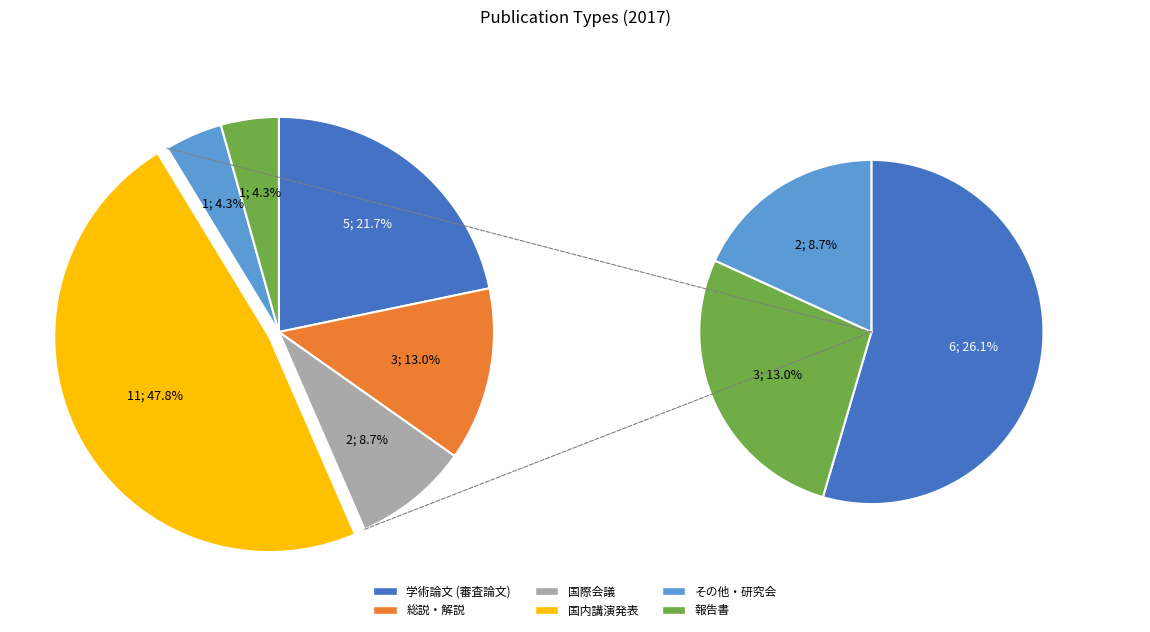

Does その他・研究会 account for over 50% of the chart?

No